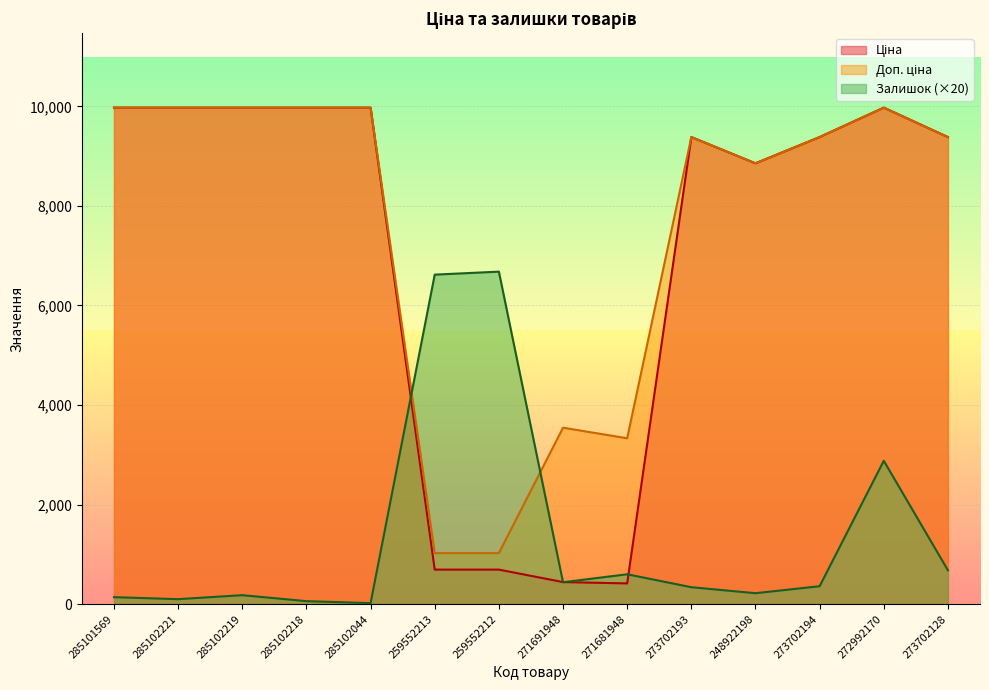

What is the label of the 2nd point from the left?

285102221